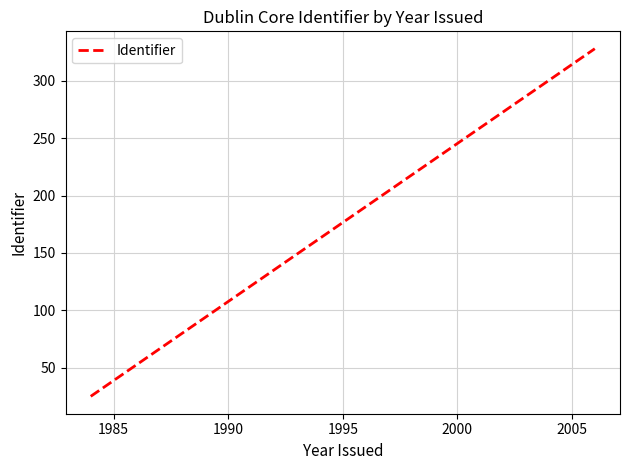

Is it true that the value at 1985 is 437?

False